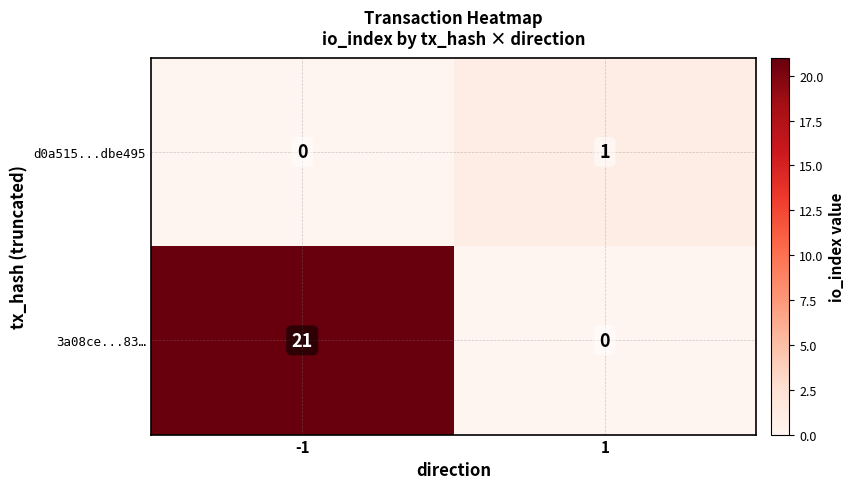

What is the spread (max minus min) of values at 1?

1